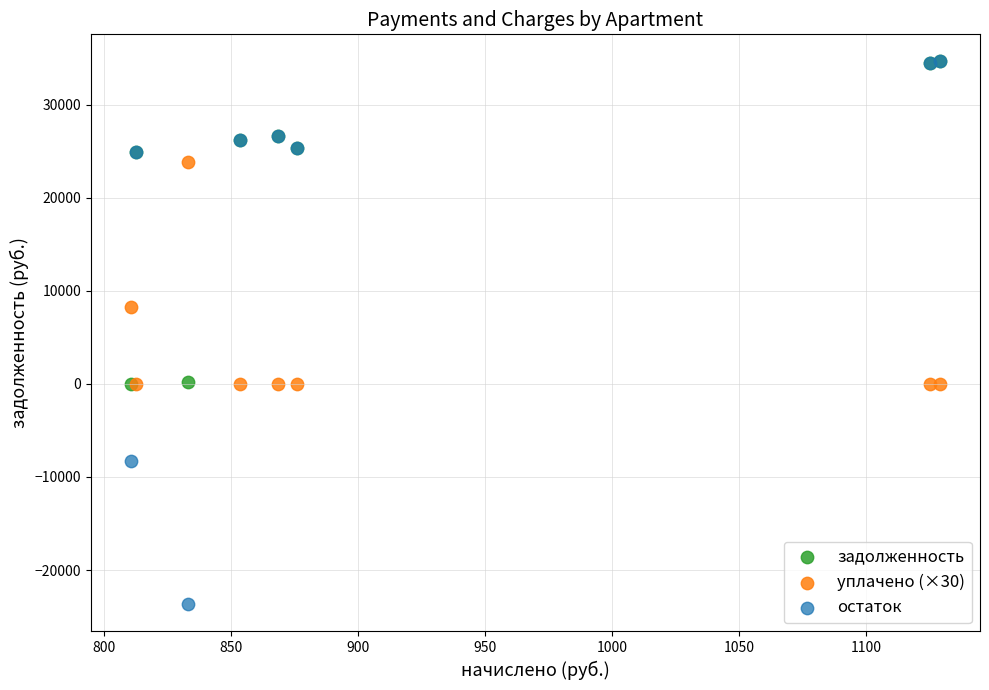

What are all the series names shown in the legend?

задолженность, уплачено (×30), остаток